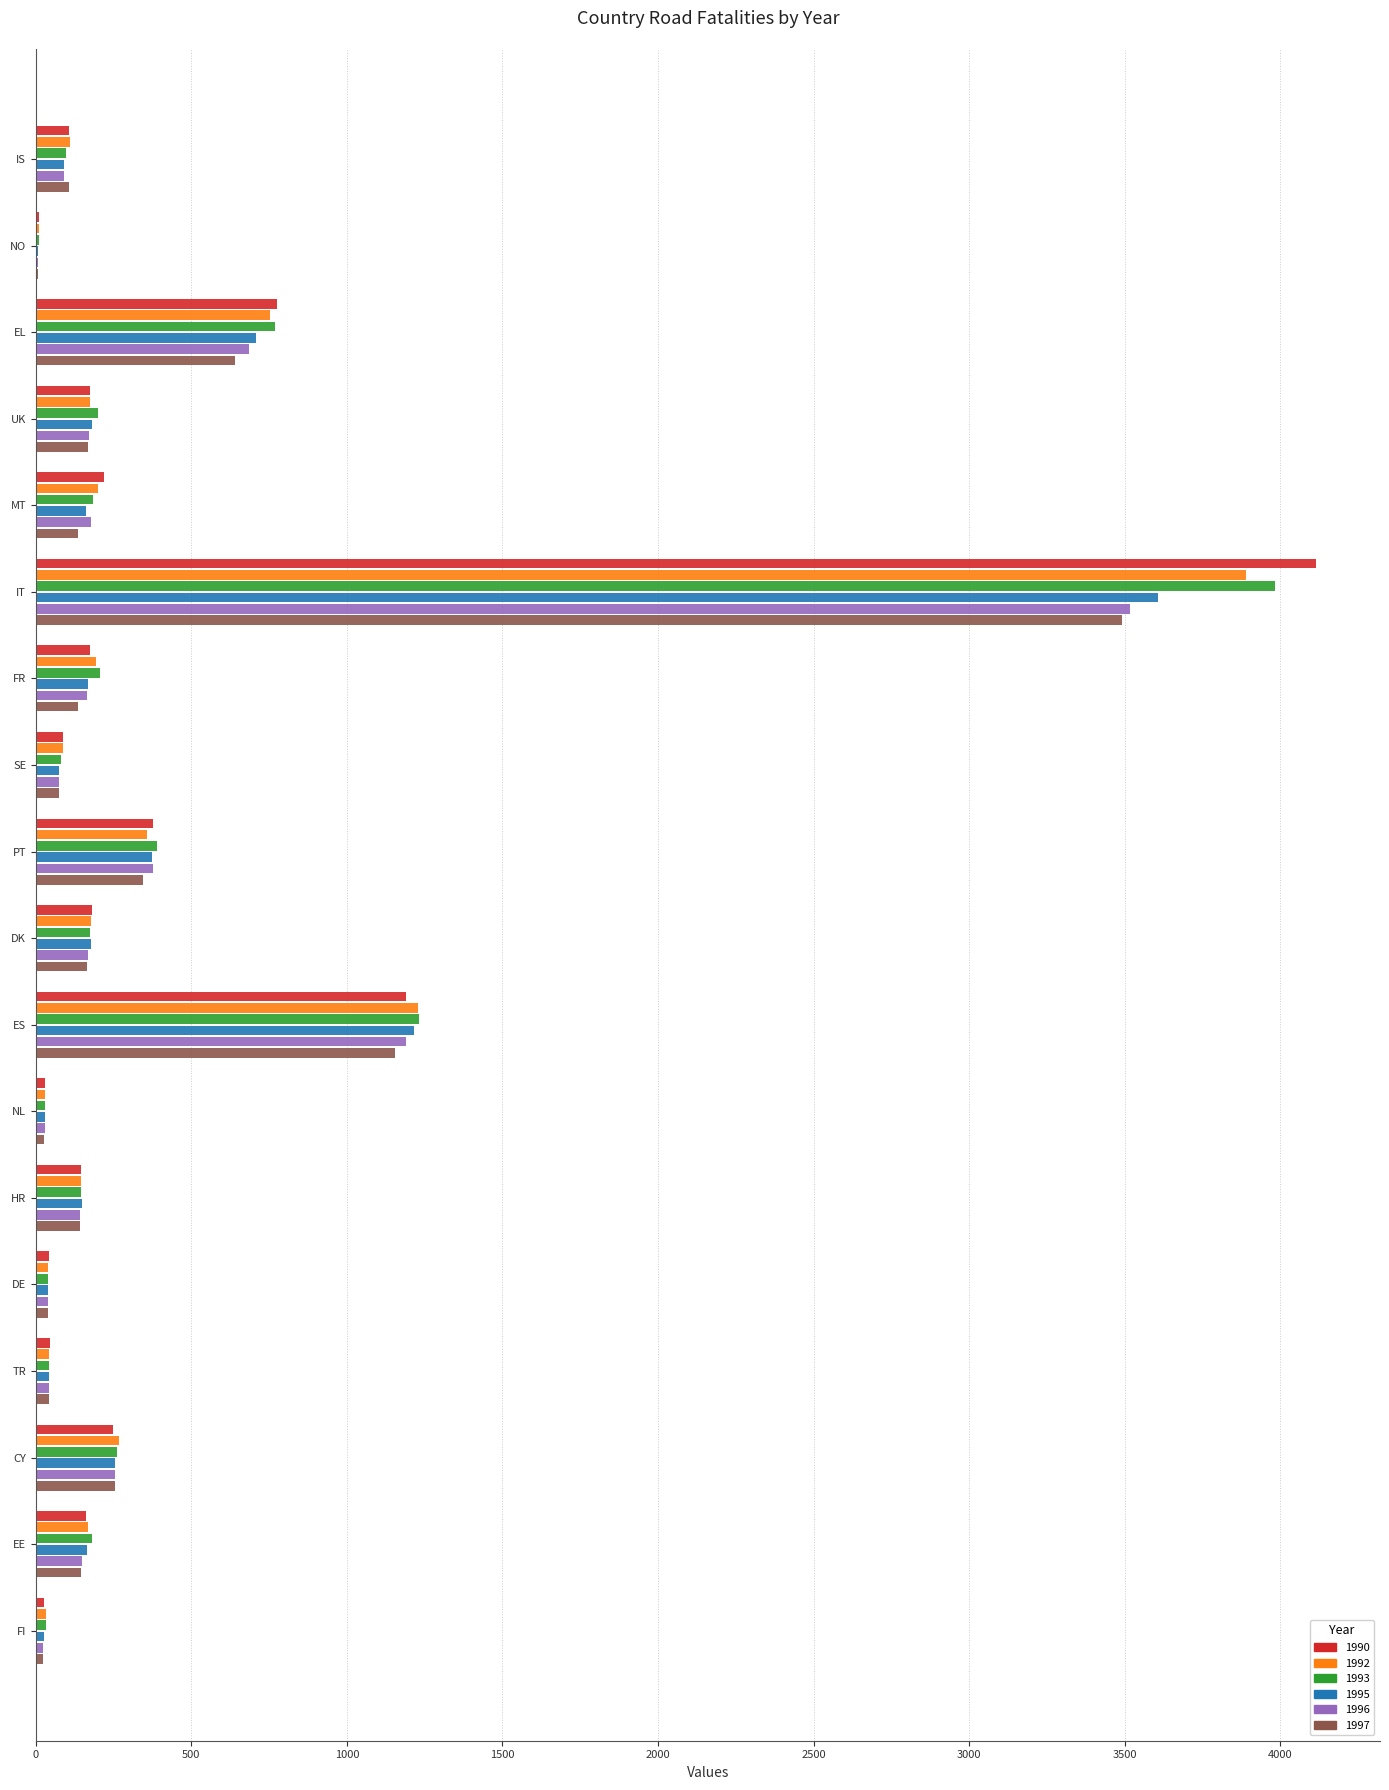

How many categories are shown in the chart?

18